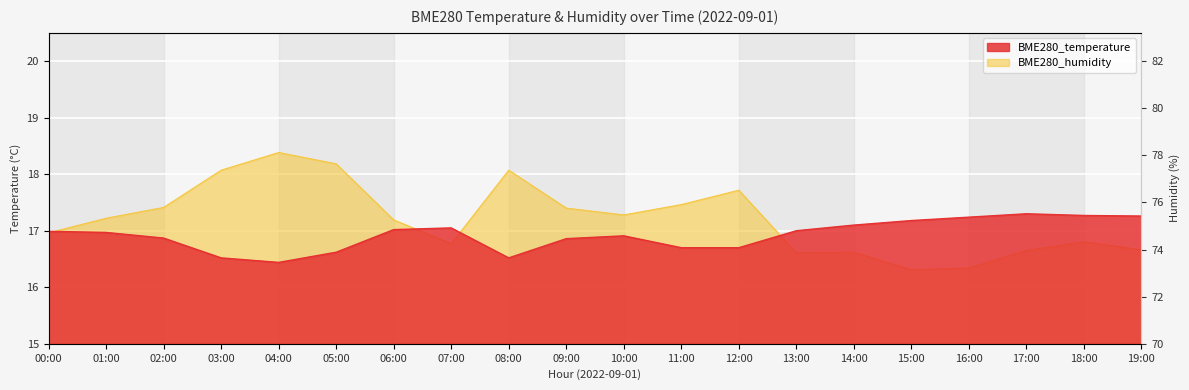

Which series has the widest spread of values?

BME280_humidity